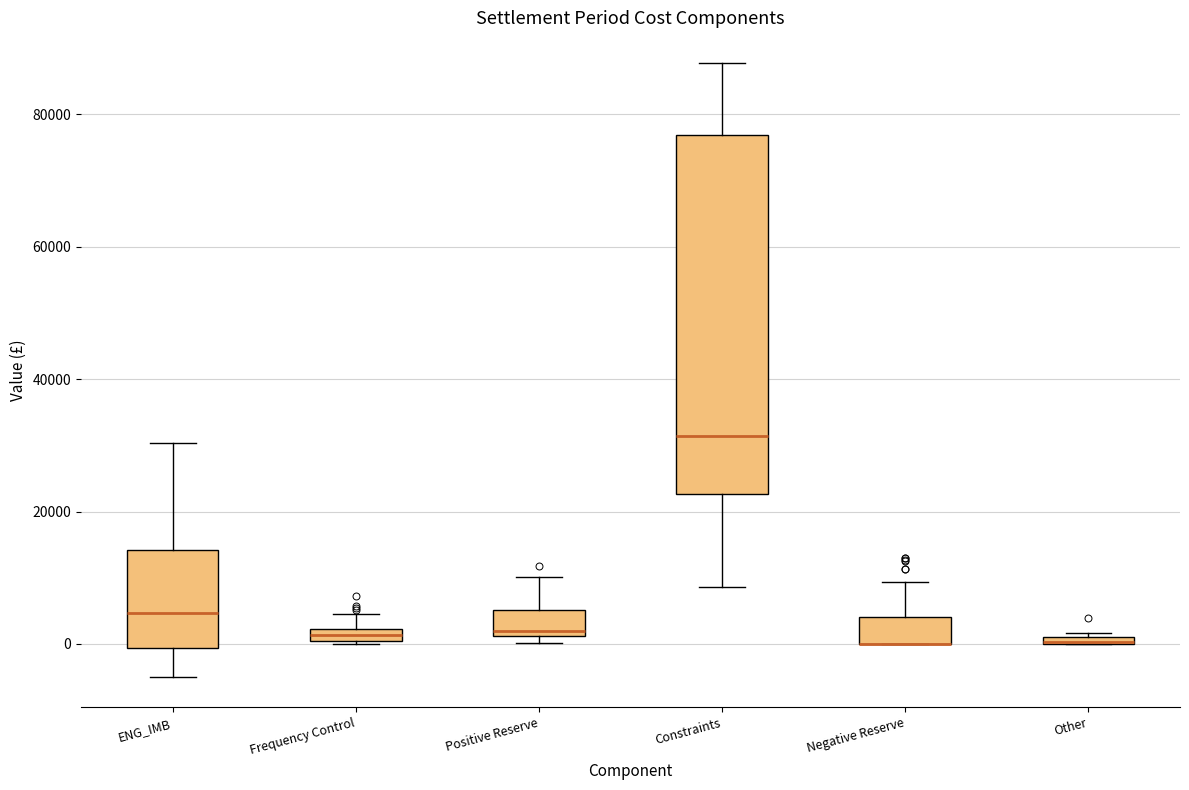

Comparing the boxes themselves (not the whiskers), which one is the tallest?

Constraints